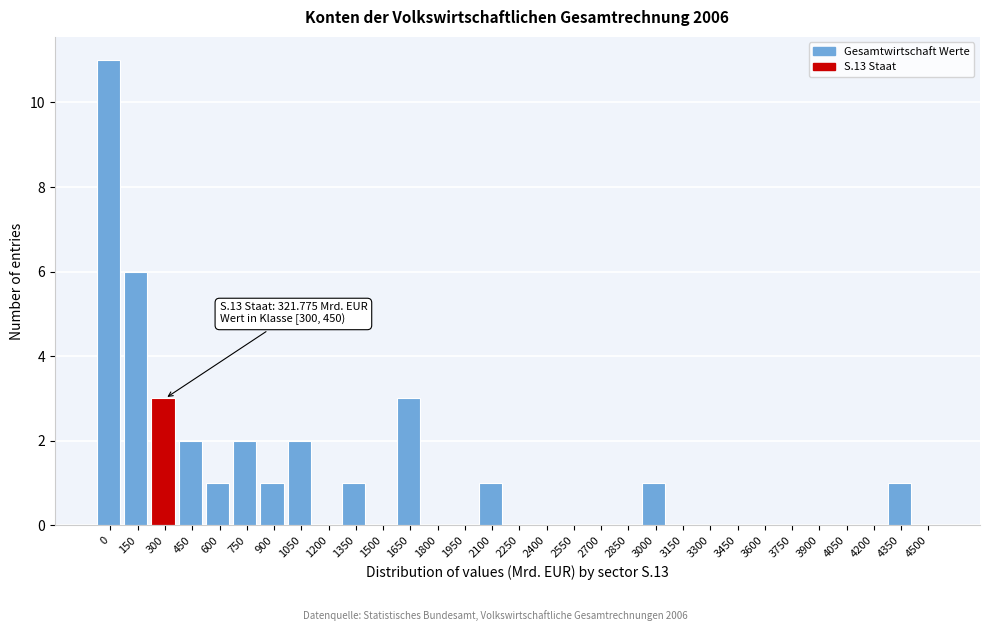

What is the greatest value displayed?

11